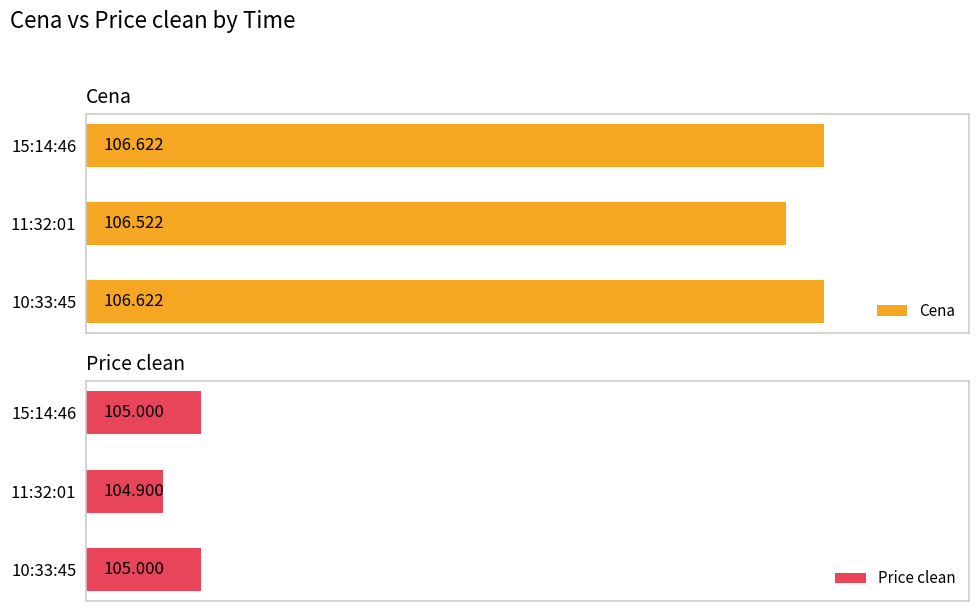

Reading right to left, extract all data points from this chart.

Cena: 106.6	106.5	106.6
Price clean: 105.0	104.9	105.0